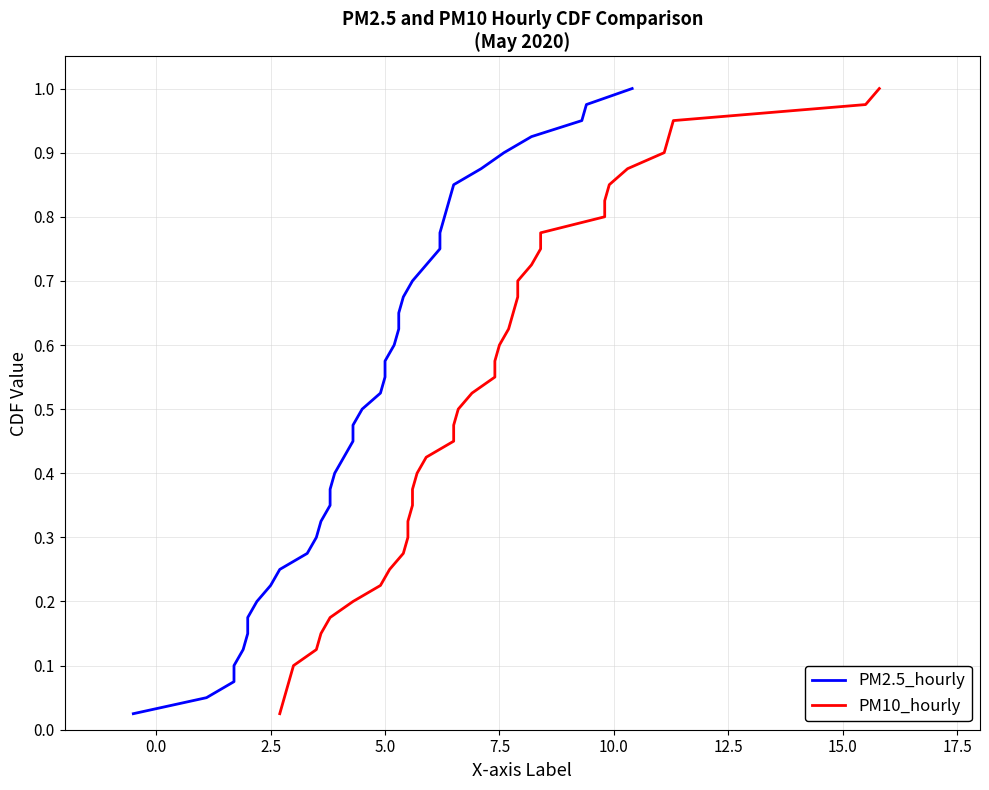

True or false: PM2.5_hourly and PM10_hourly cross at least once.

False